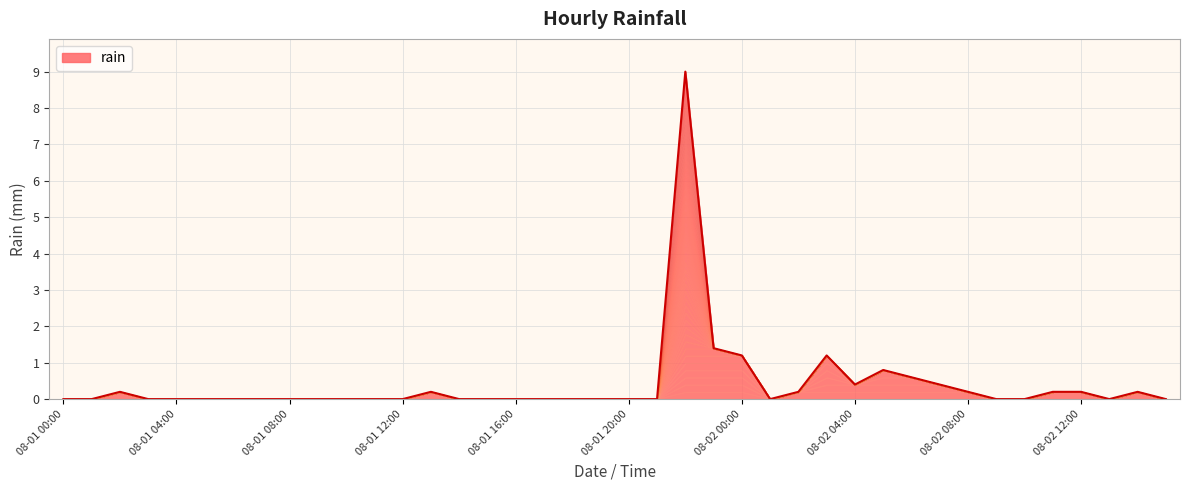

Rank the categories by value from highest to lowest.

08-01 22:00, 08-01 23:00, 08-02 00:00, 08-02 03:00, 08-02 05:00, 08-02 06:00, 08-02 04:00, 08-02 07:00, 08-01 02:00, 08-01 13:00, 08-02 02:00, 08-02 08:00, 08-02 11:00, 08-02 12:00, 08-02 14:00, 08-01 00:00, 08-01 01:00, 08-01 03:00, 08-01 04:00, 08-01 05:00, 08-01 06:00, 08-01 07:00, 08-01 08:00, 08-01 09:00, 08-01 10:00, 08-01 11:00, 08-01 12:00, 08-01 14:00, 08-01 15:00, 08-01 16:00, 08-01 17:00, 08-01 18:00, 08-01 19:00, 08-01 20:00, 08-01 21:00, 08-02 01:00, 08-02 09:00, 08-02 10:00, 08-02 13:00, 08-02 15:00